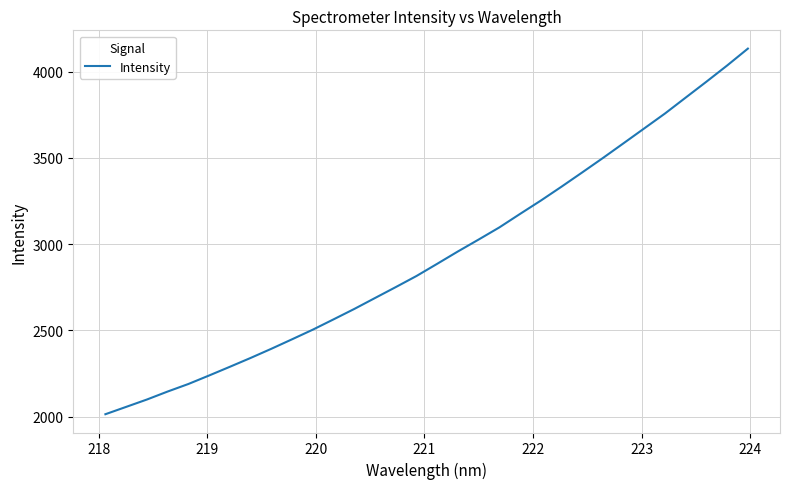

What is the maximum value shown in the chart?

4133.6